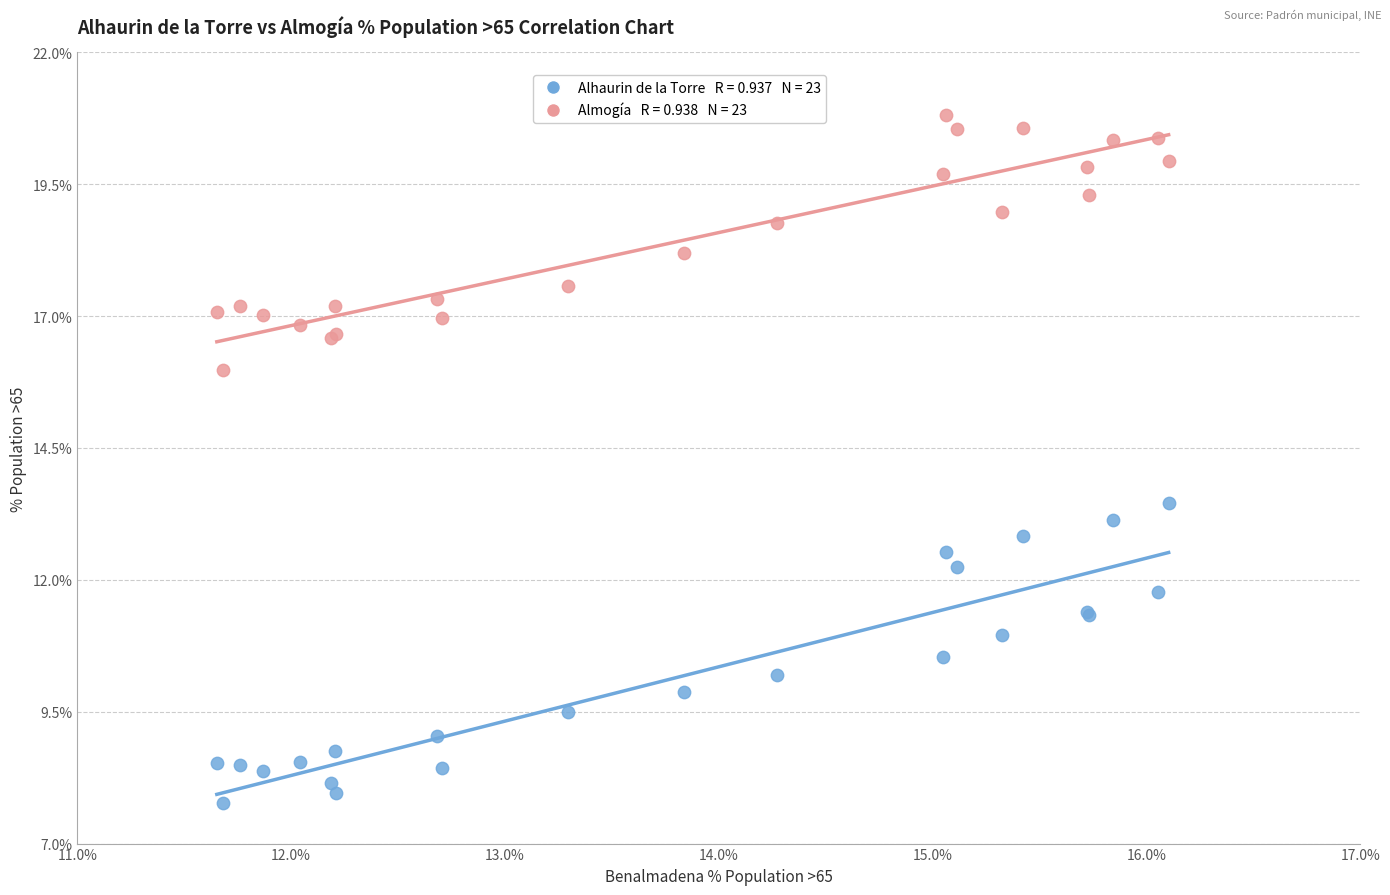

Across all series, what Y value is closest to 14?

13.5